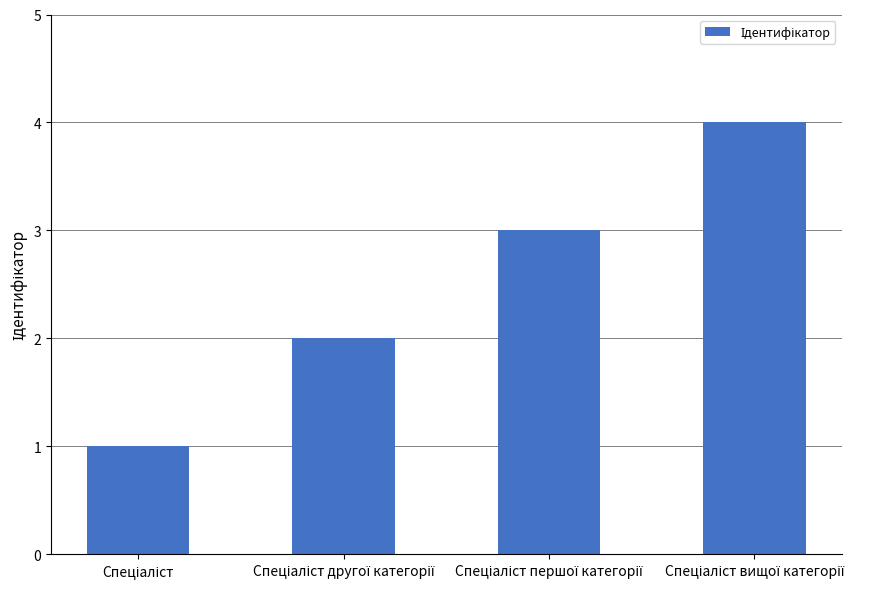

What is the maximum value shown in the chart?

4